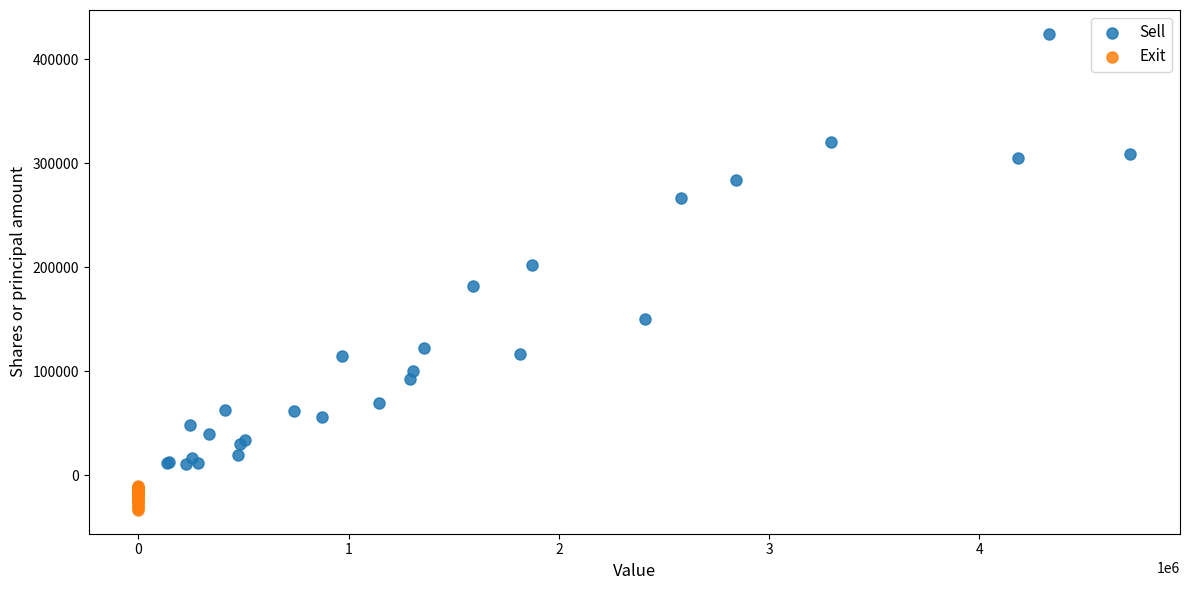

Which series has the largest Y range (max minus min)?

Sell